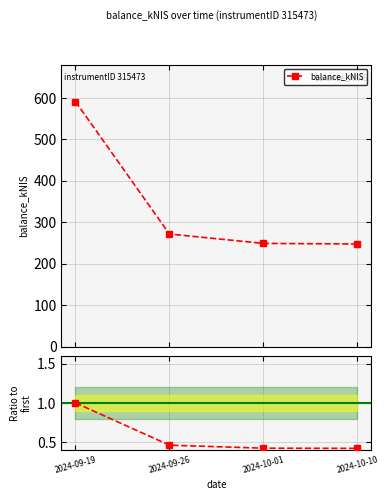

What is the greatest value displayed?

591.3